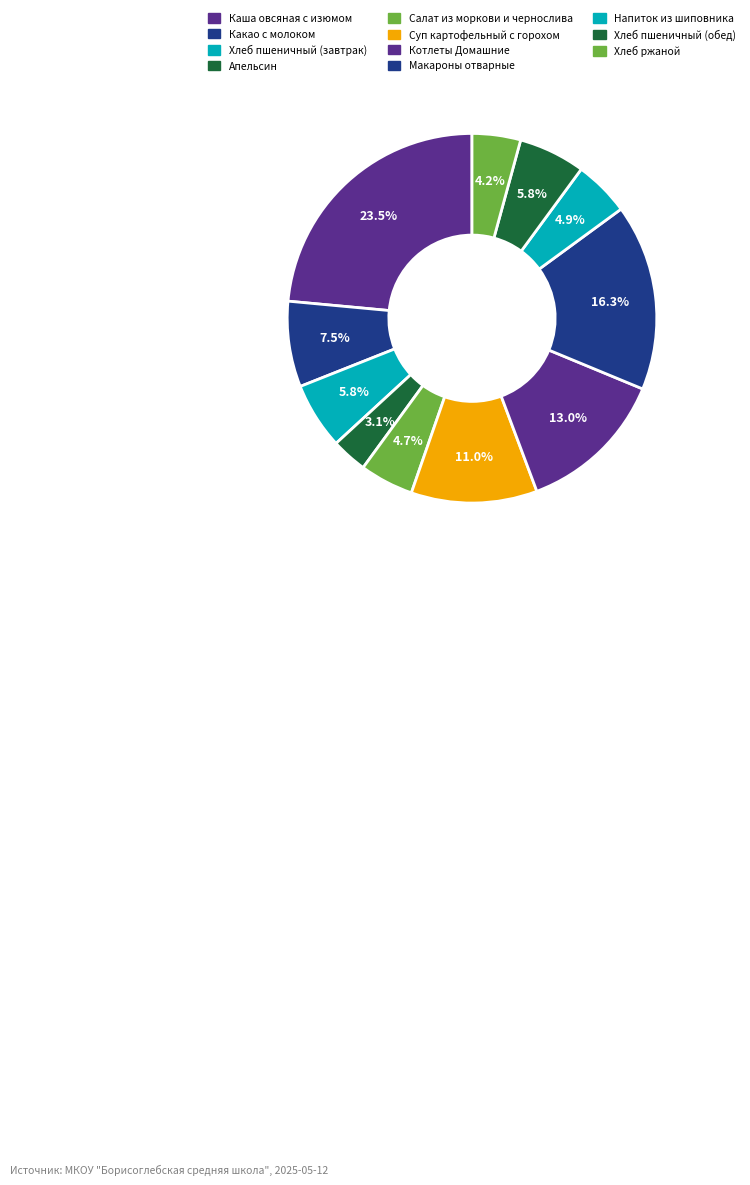

Count the number of slices in the pie.

11